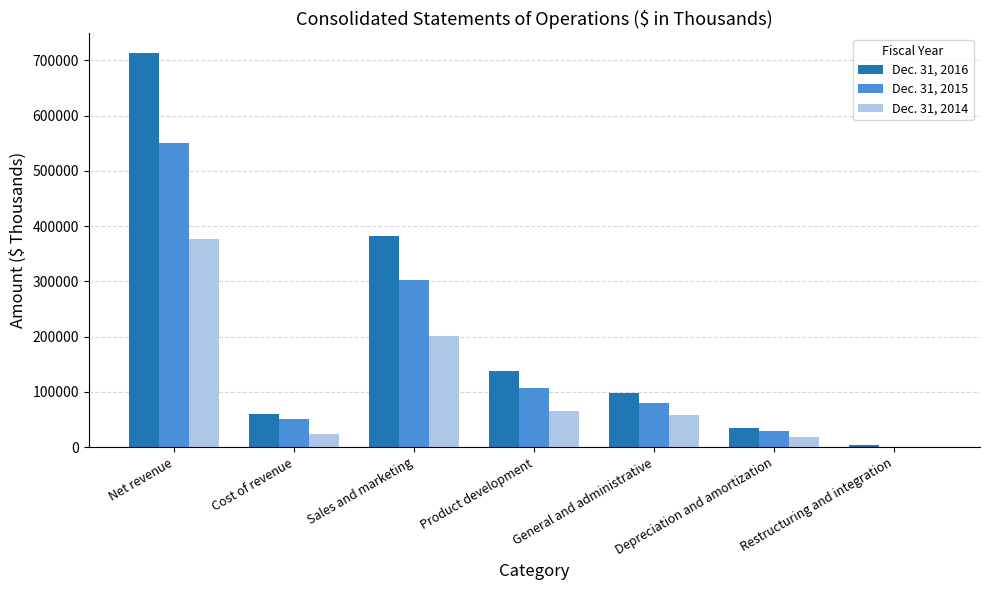

Is the value of Dec. 31, 2015 at Depreciation and amortization greater than the value of Dec. 31, 2016 at Net revenue?

No